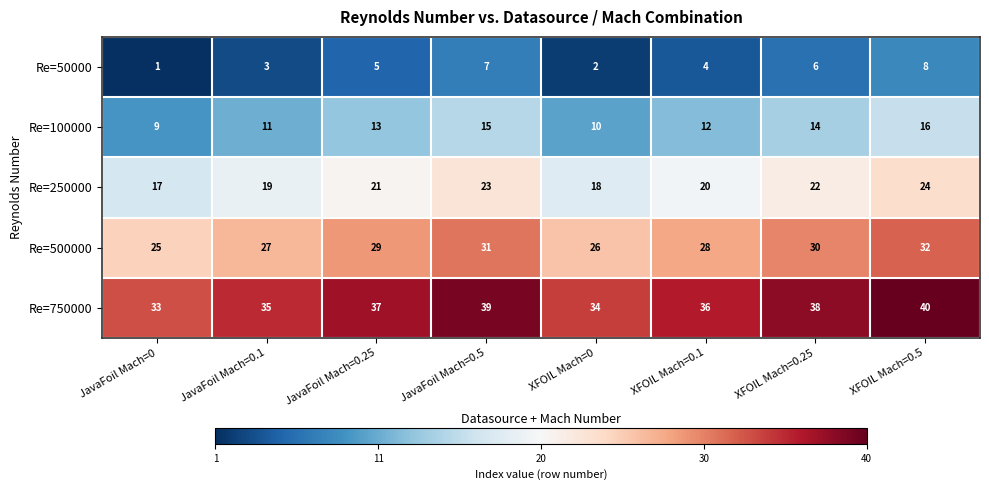

Rank the series by their maximum value, from highest to lowest.

Re=750000, Re=500000, Re=250000, Re=100000, Re=50000